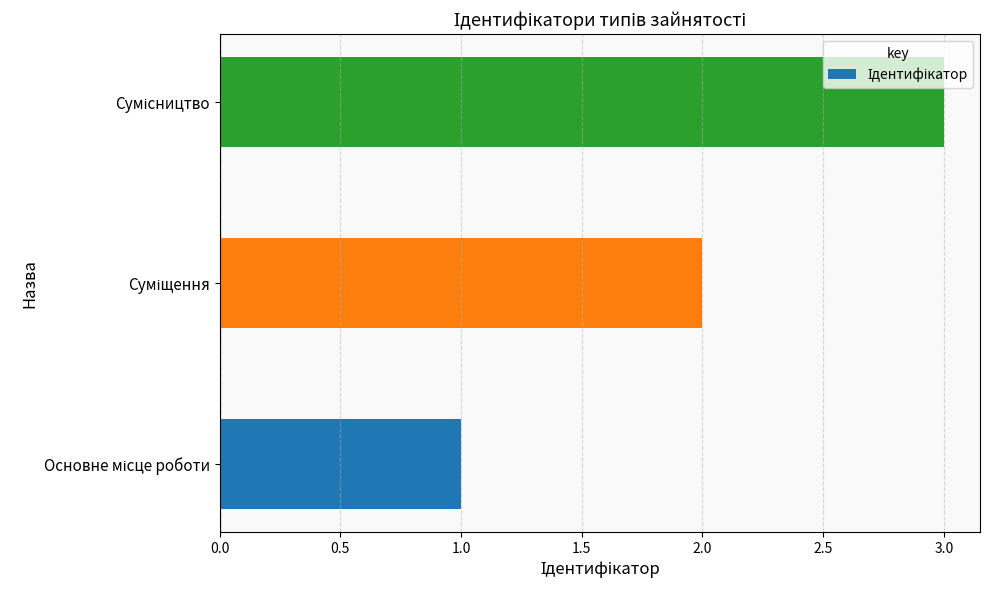

What is the sum of all values?

6